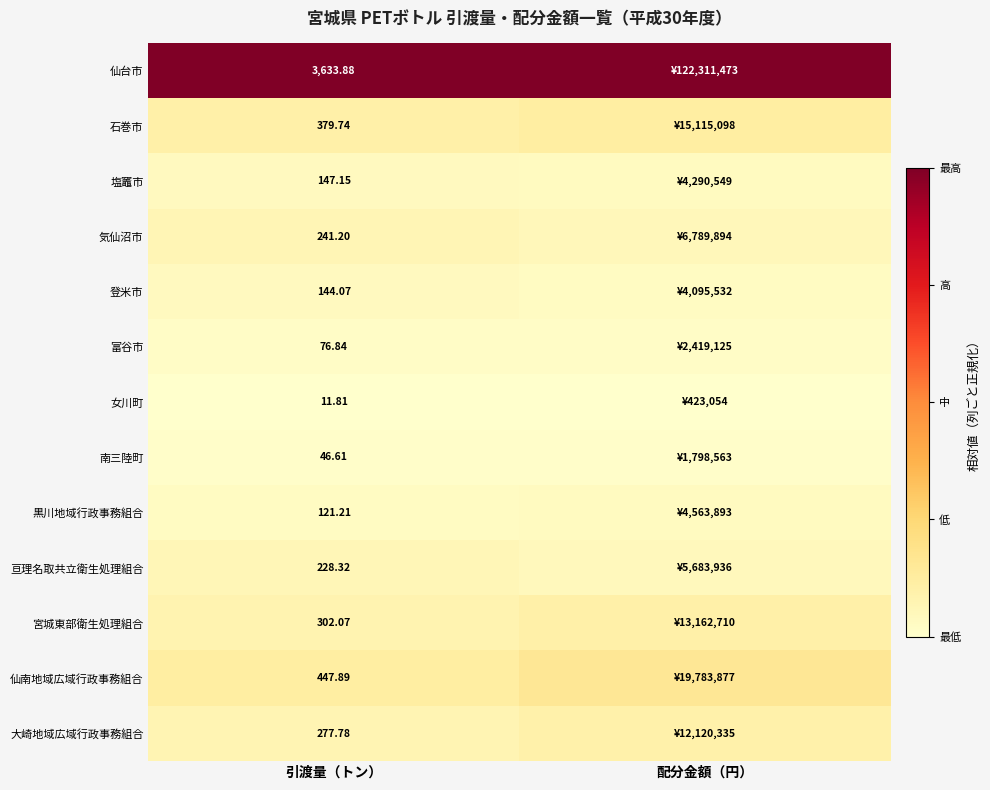

At 引渡量（トン）, list the series in order from smallest to largest.

女川町, 南三陸町, 富谷市, 黒川地域行政事務組合, 登米市, 塩竈市, 亘理名取共立衛生処理組合, 気仙沼市, 大崎地域広域行政事務組合, 宮城東部衛生処理組合, 石巻市, 仙南地域広域行政事務組合, 仙台市